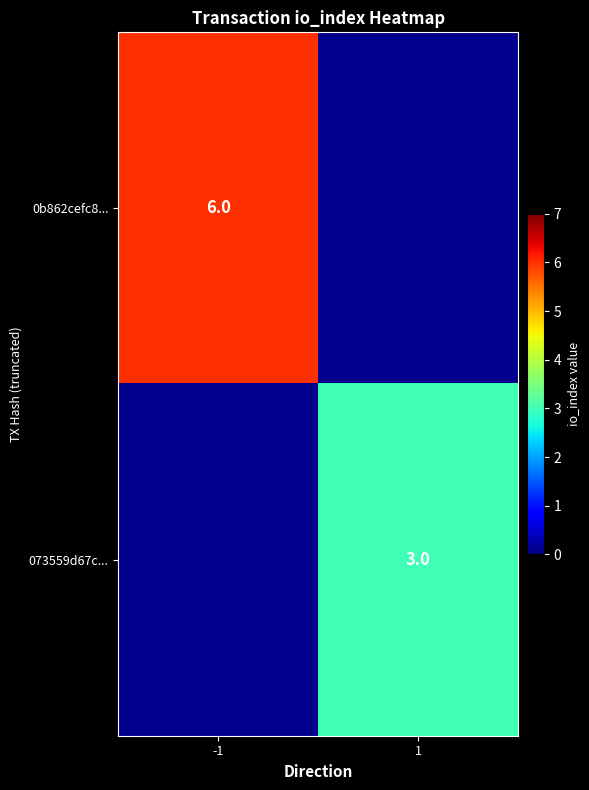

Is it true that 0b862cefc8... equals 6.0 at -1?

True